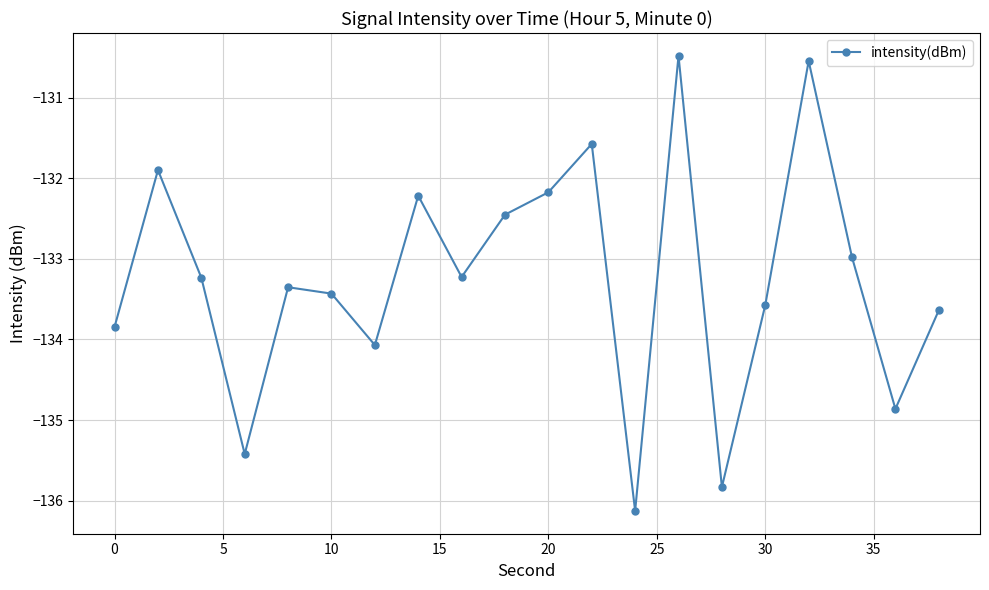

What is the smallest value displayed?

-136.1